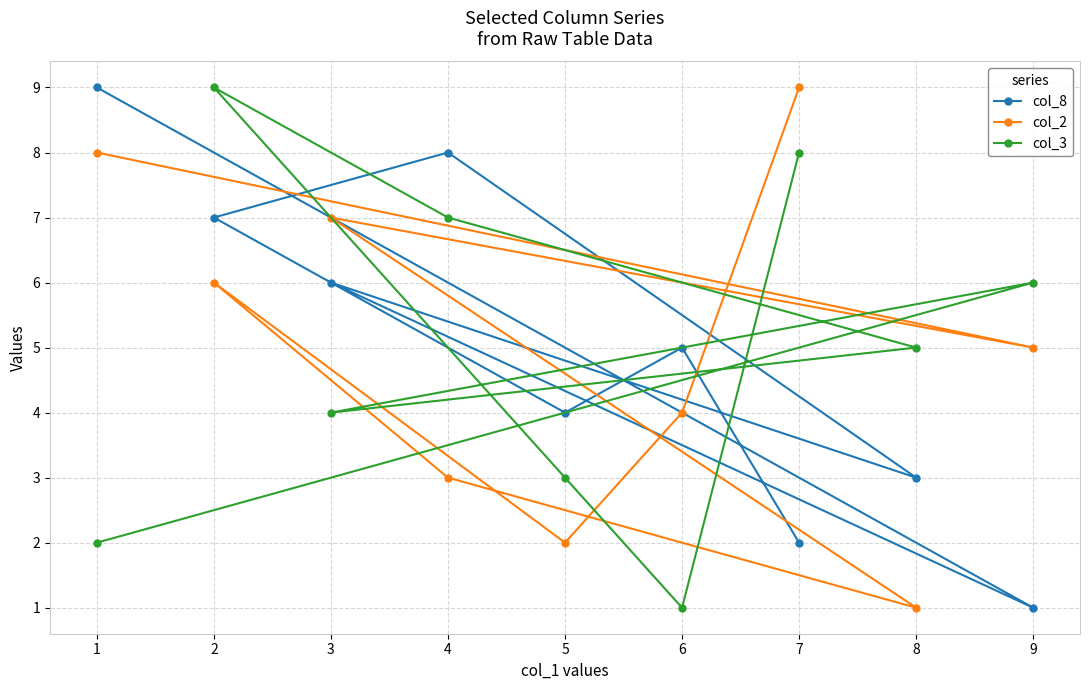

At which label does col_2 reach its minimum?

8